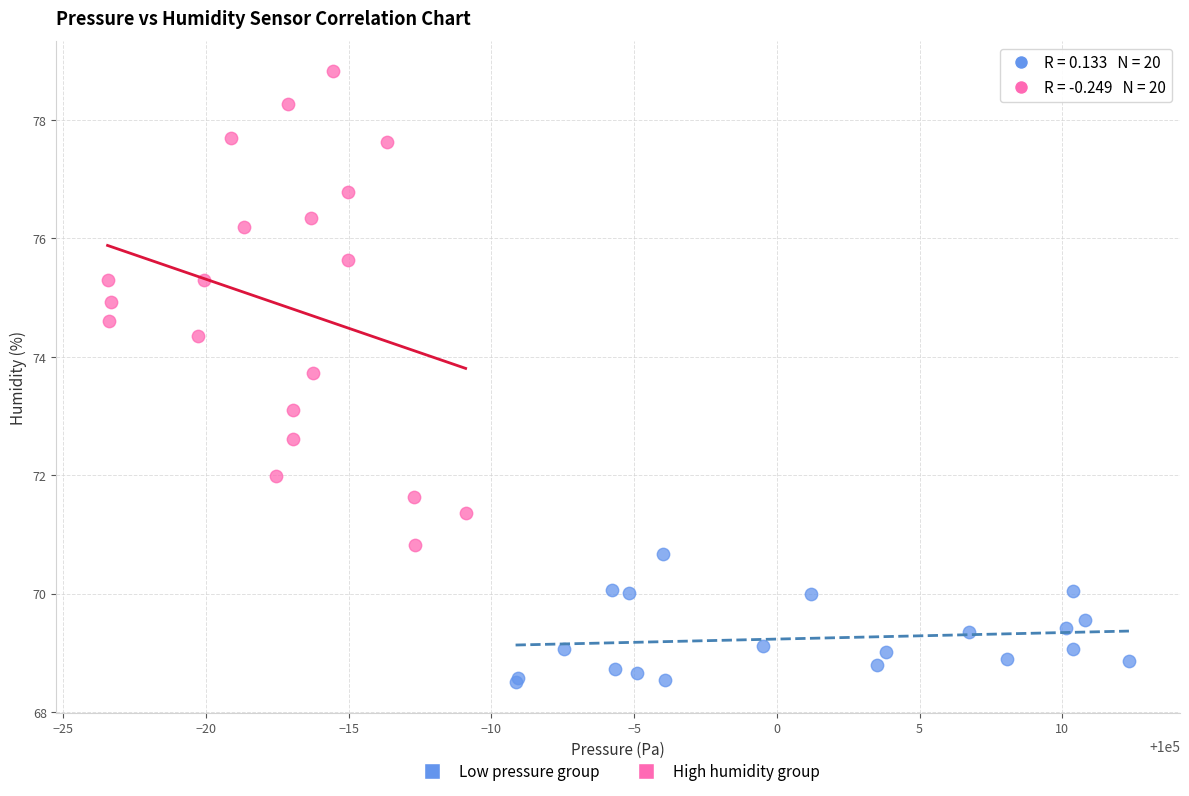

Which series has the widest spread of Y values?

High humidity group